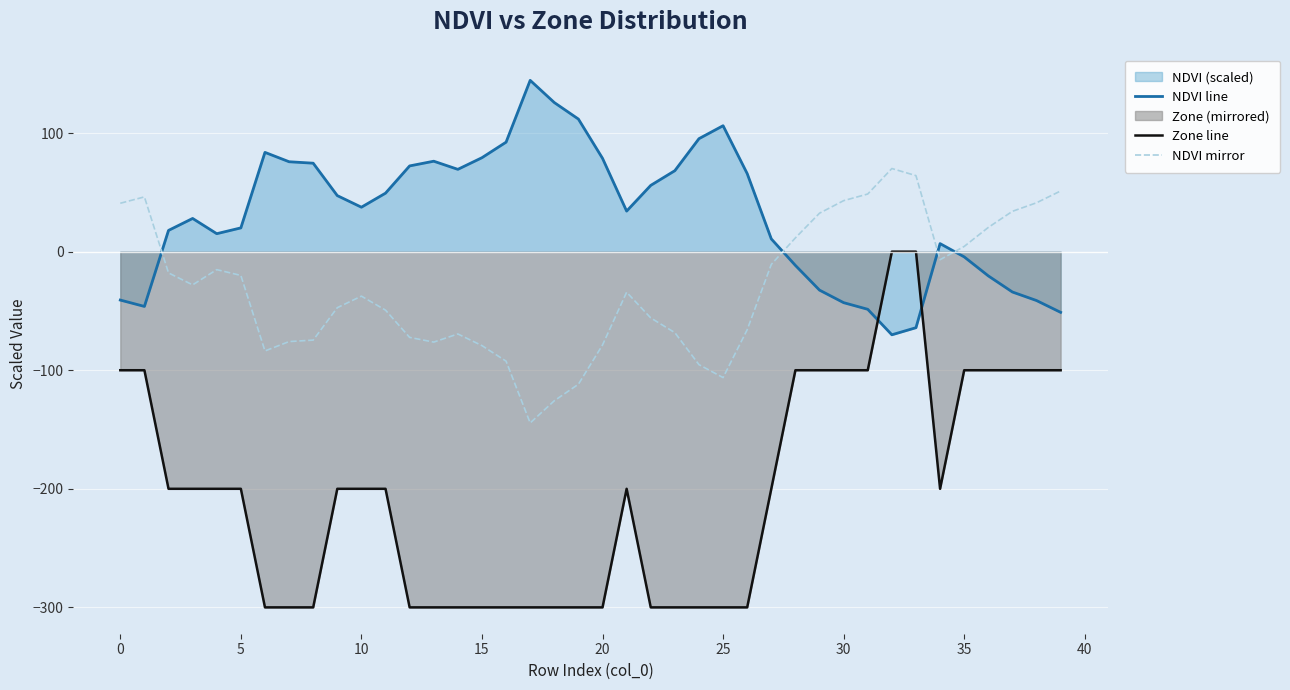

At 22, list the series in order from smallest to largest.

Zone line, NDVI mirror, NDVI line